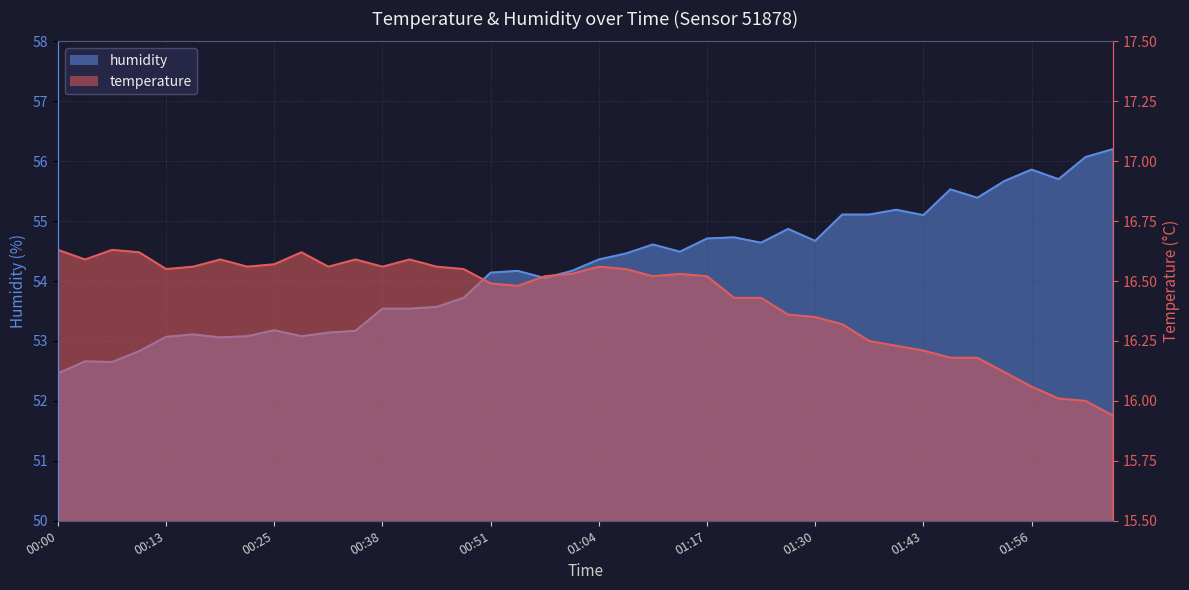

Is it true that humidity equals 56.1 at 02:02?

True